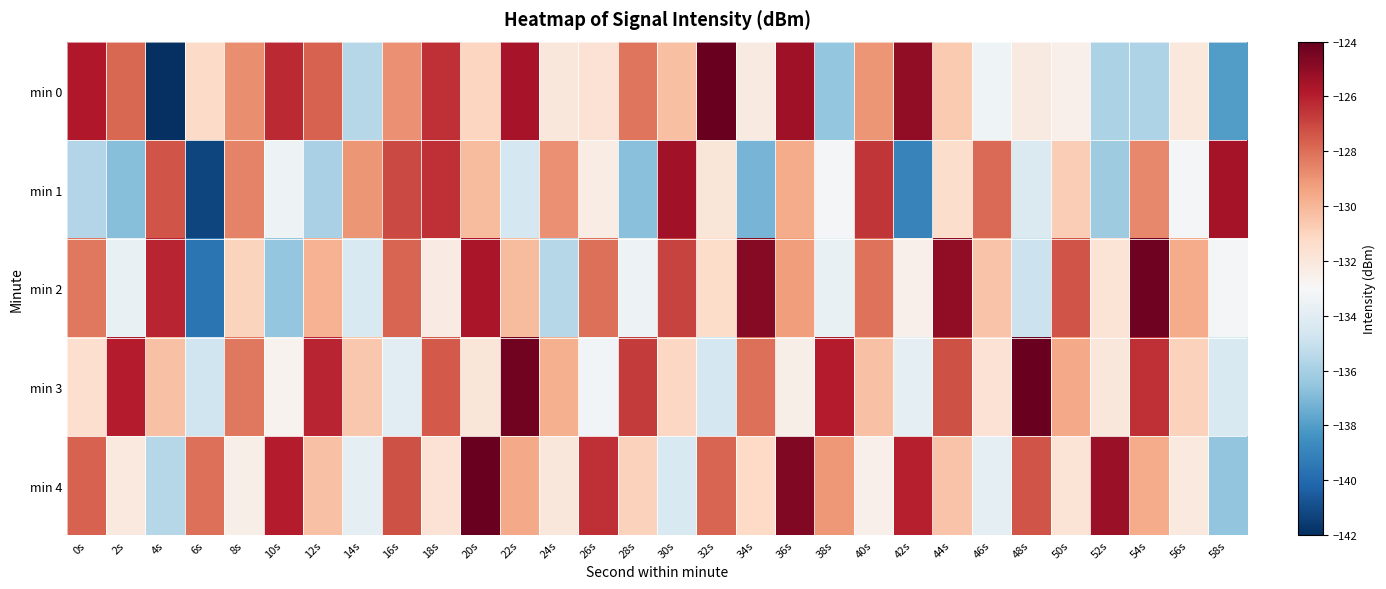

At which category does the chart reach its peak across all series?

32s